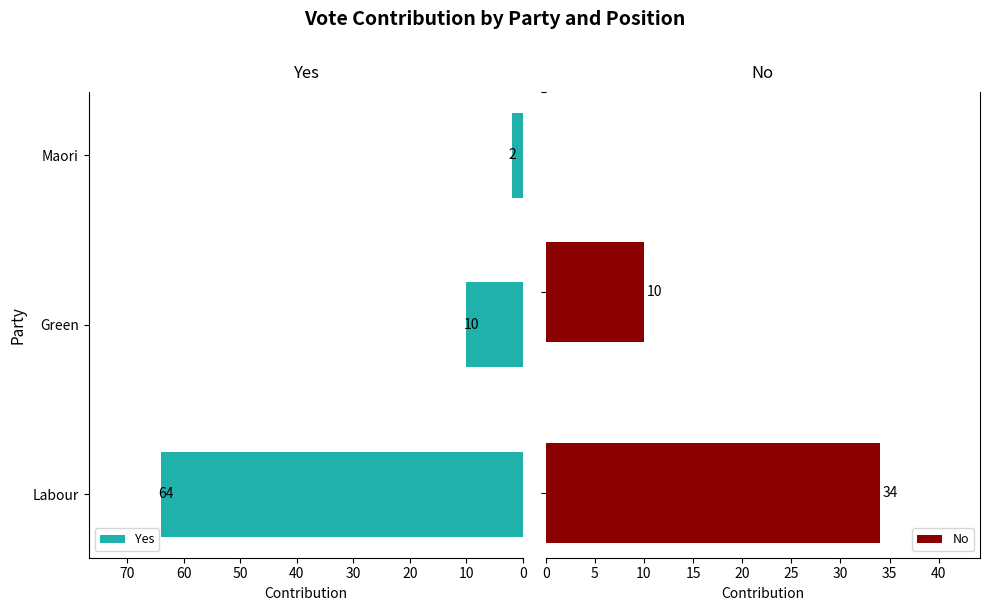

At which label is Yes closest to 33?

Green